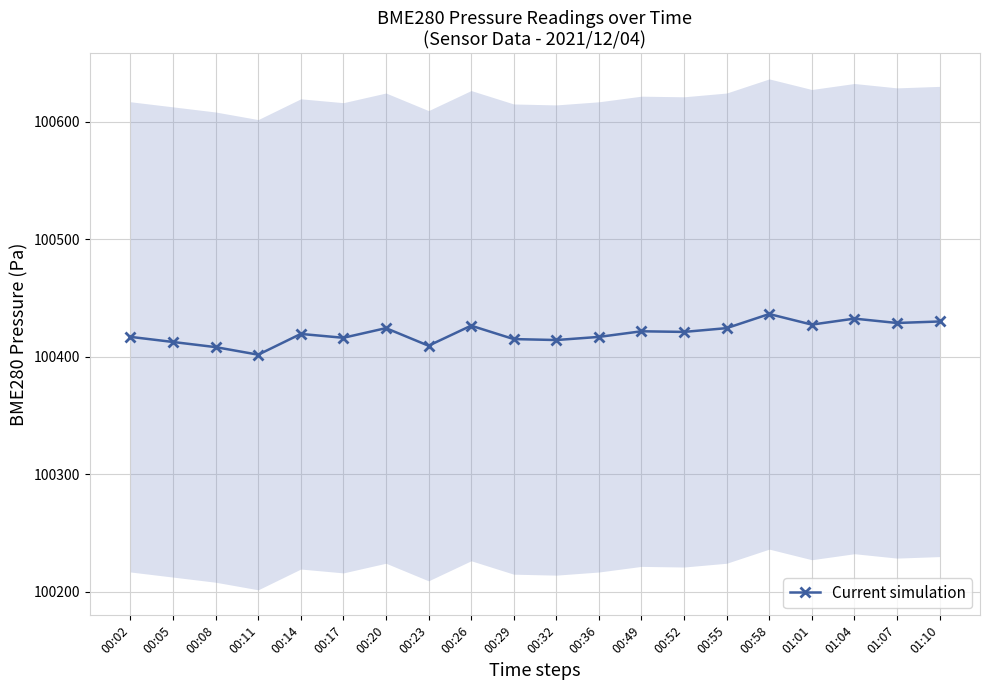

What is the sum of the values at 00:55 and 01:07?

200853.1